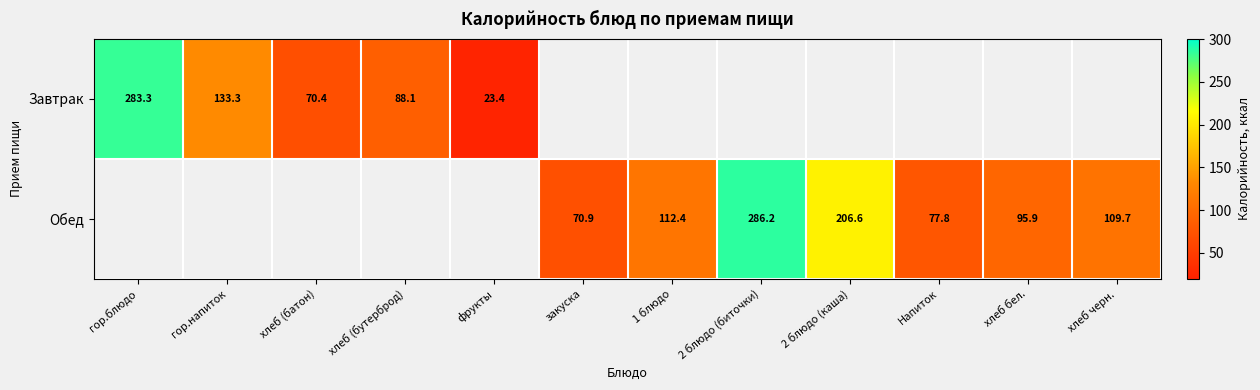

Is the value of Завтрак at гор.блюдо greater than the value of Обед at закуска?

Yes